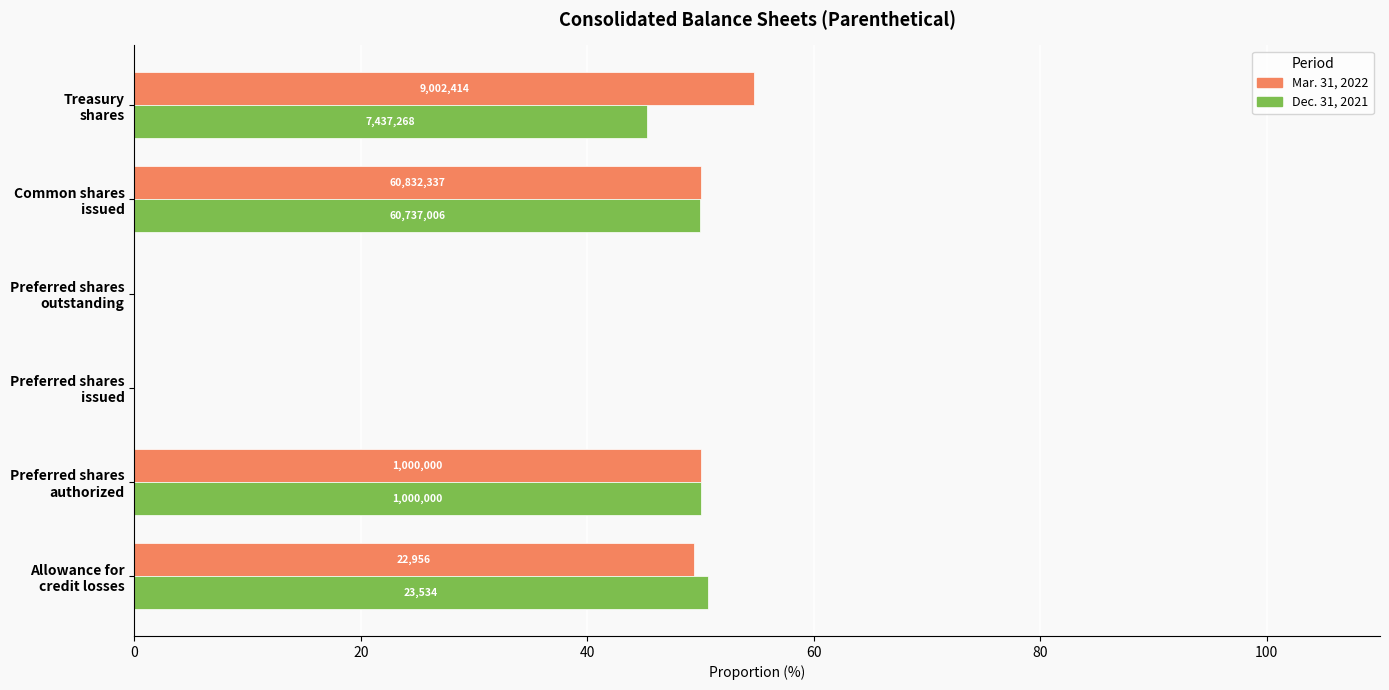

What are all the series names shown in the legend?

Mar. 31, 2022, Dec. 31, 2021